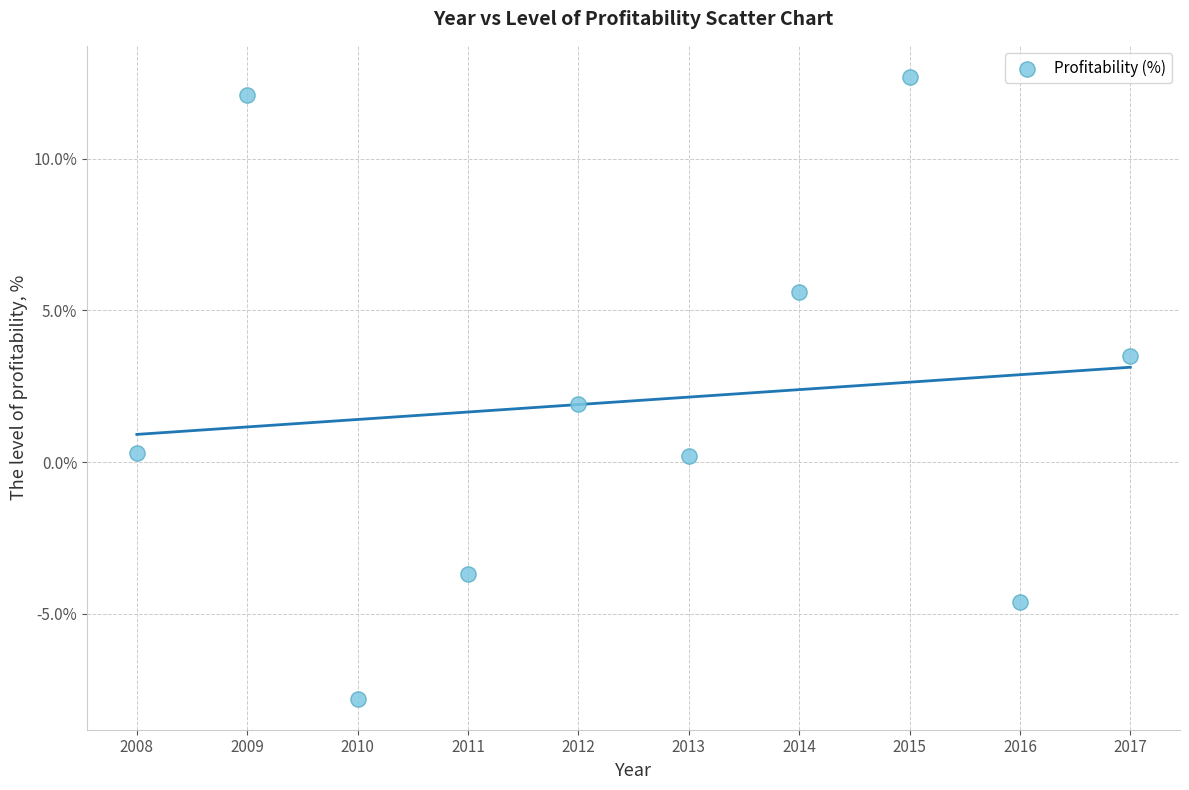

What is the range of Y values (max minus min)?

20.5